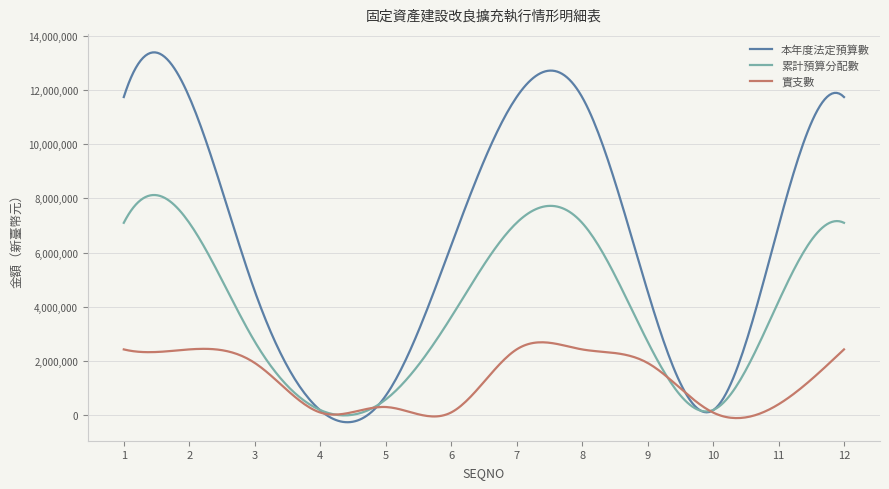

What is the highest value of the 實支數 series?

2688068.4